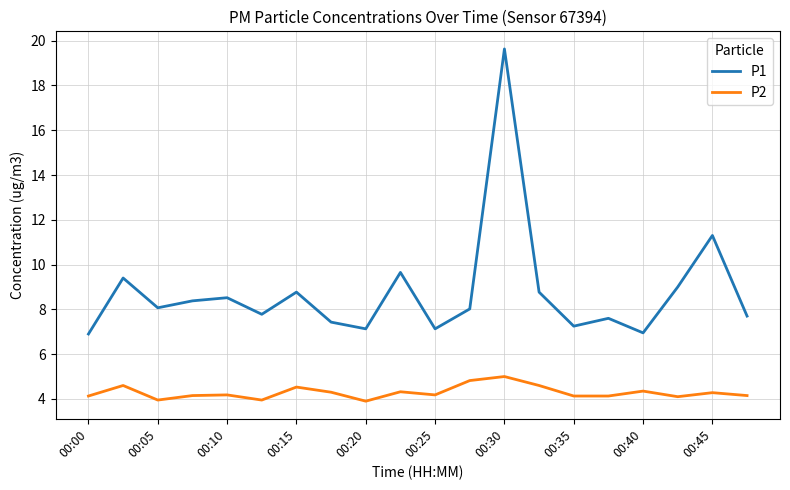

In P1, how many points are lower than both neighbors (excluding endpoints)?

6